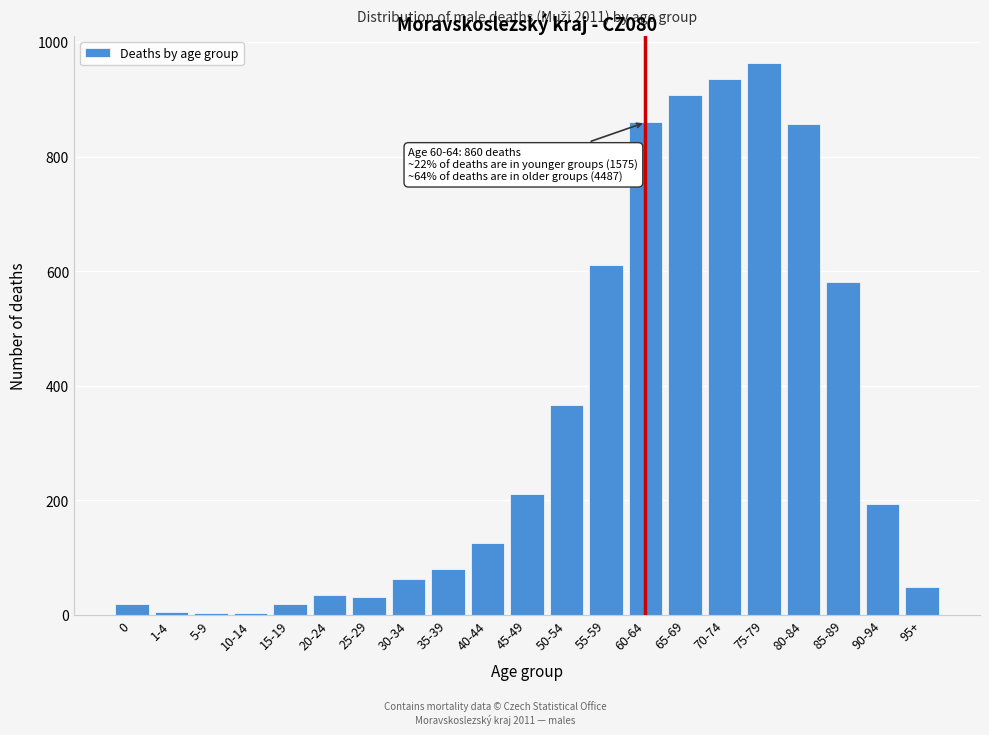

What is the change in value from 25-29 to 35-39?

+48